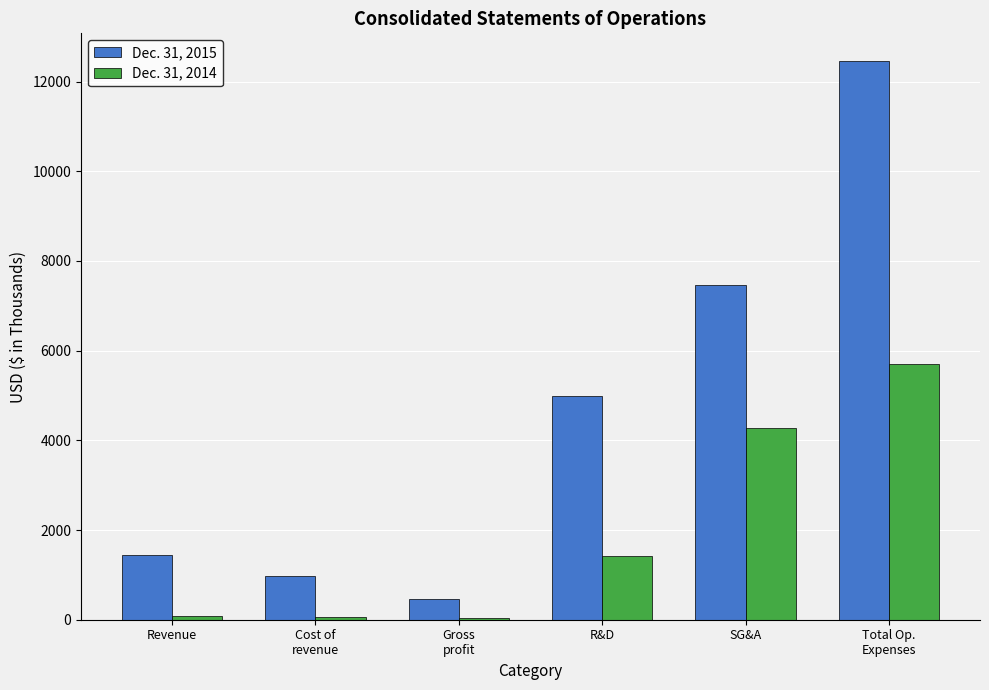

How many distinct data groups are displayed?

2